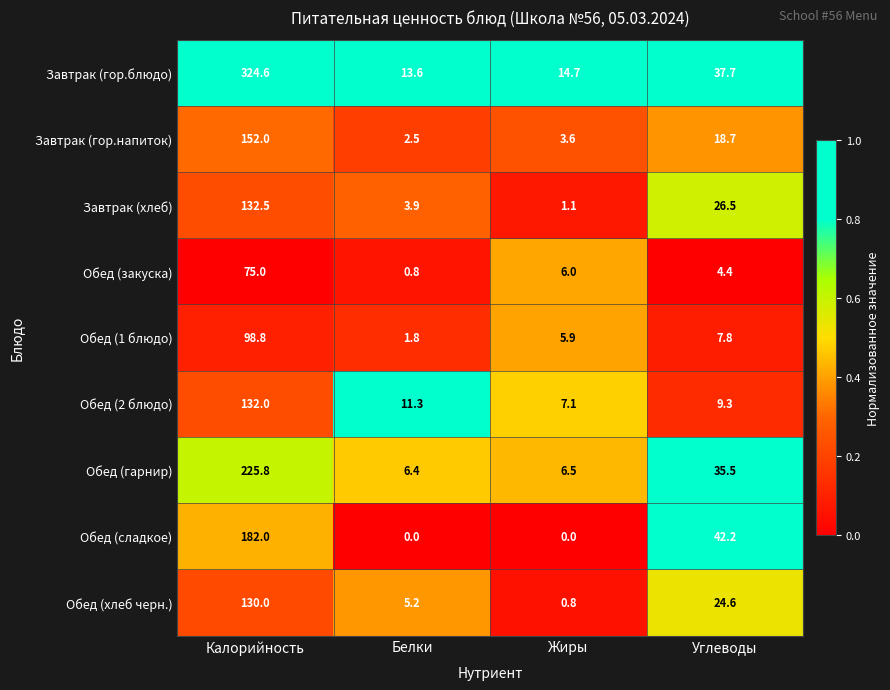

Which series changed the most between Белки and Углеводы?

Обед (сладкое)